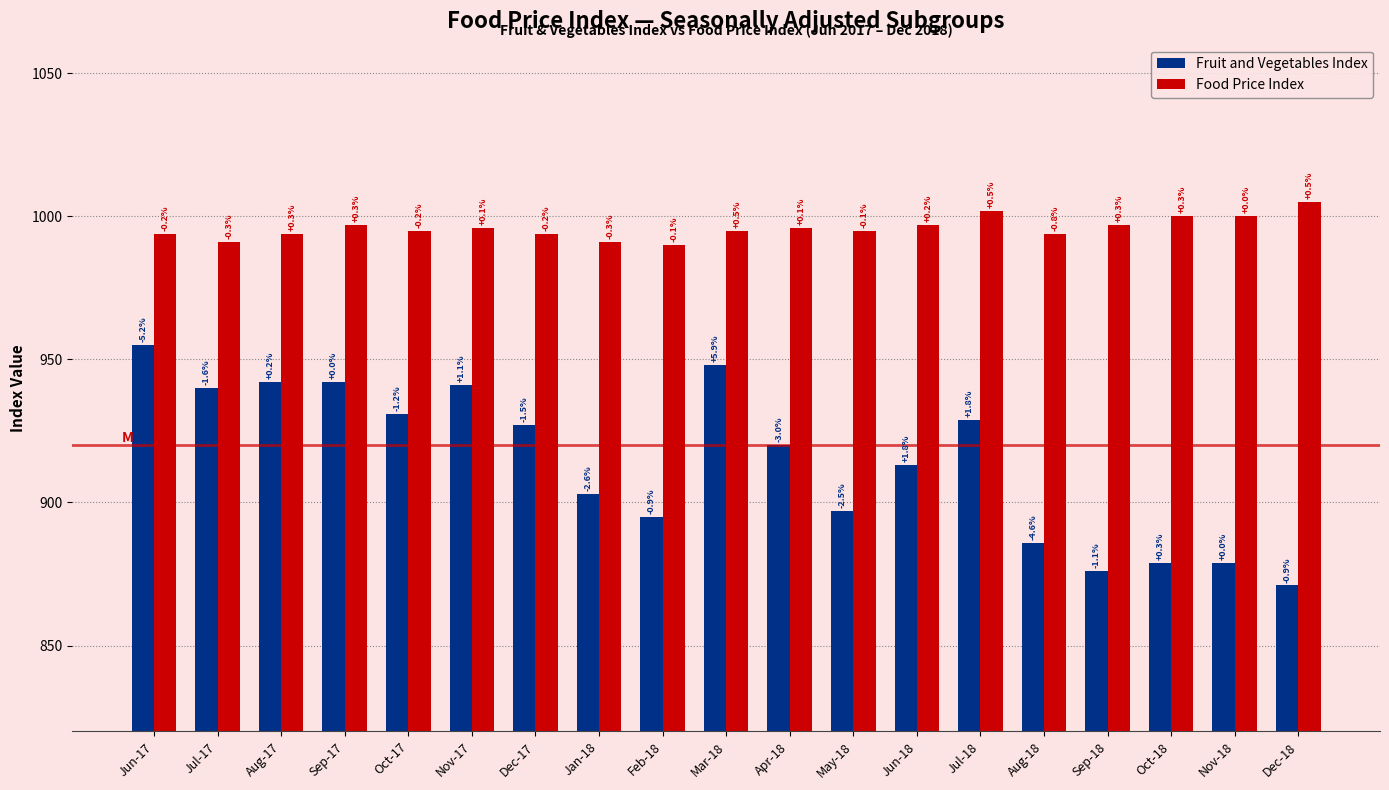

How many groups of bars are there?

19